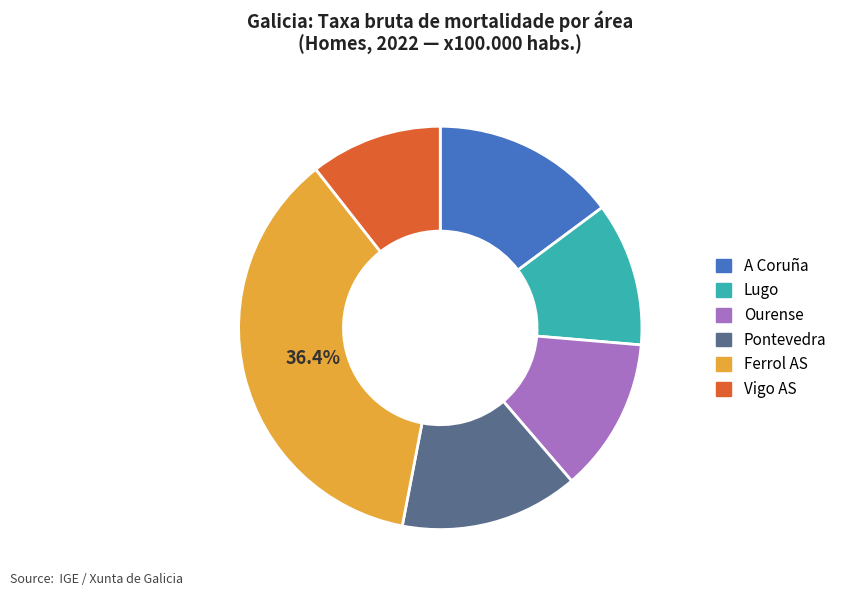

How many slices are in this pie chart?

6